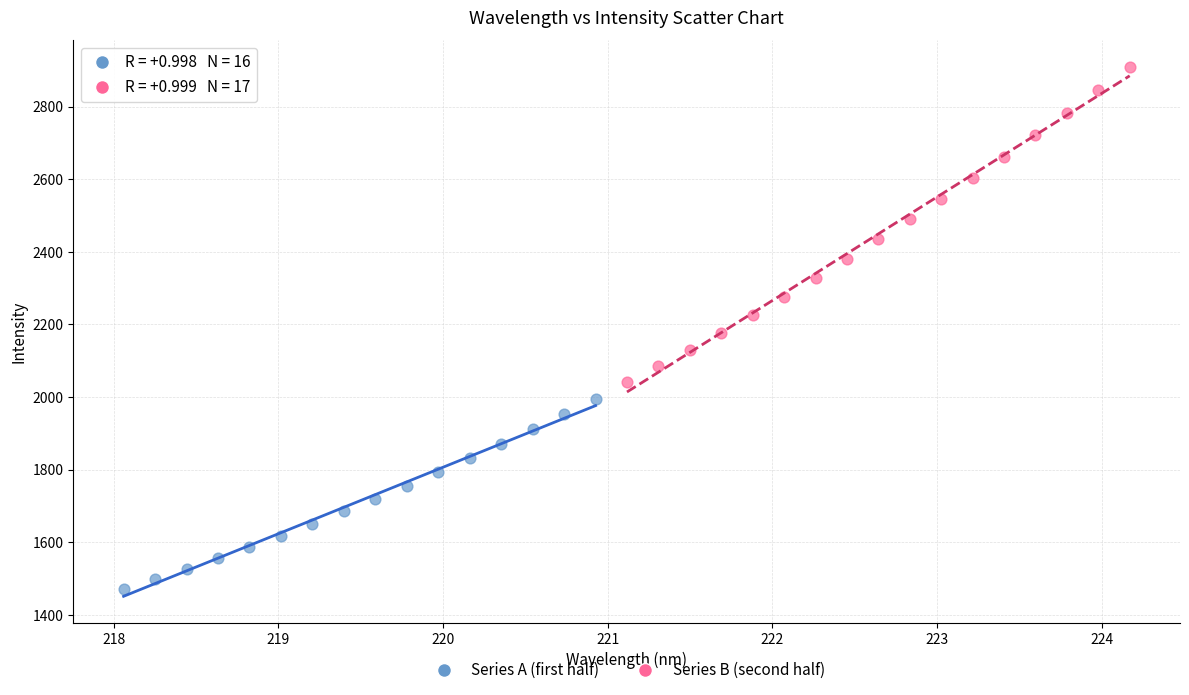

Which series has the largest Y range (max minus min)?

Series B (second half)